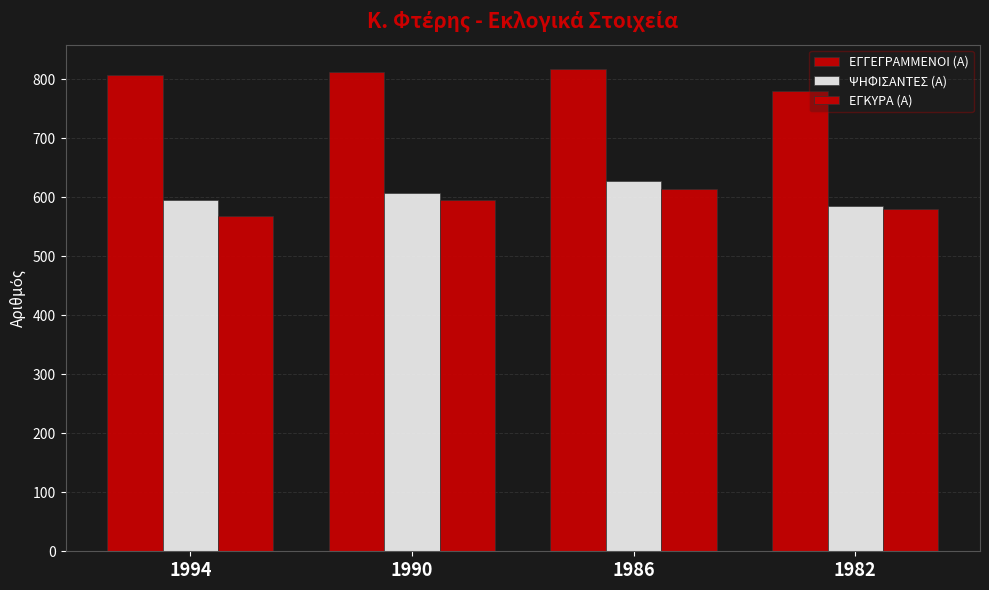

Reading left to right, list all the values displayed in this chart.

ΕΓΓΕΓΡΑΜΜΕΝΟΙ (Α): 808	812	818	780
ΨΗΦΙΣΑΝΤΕΣ (Α): 595	608	627	586
ΕΓΚΥΡΑ (Α): 568	596	615	581